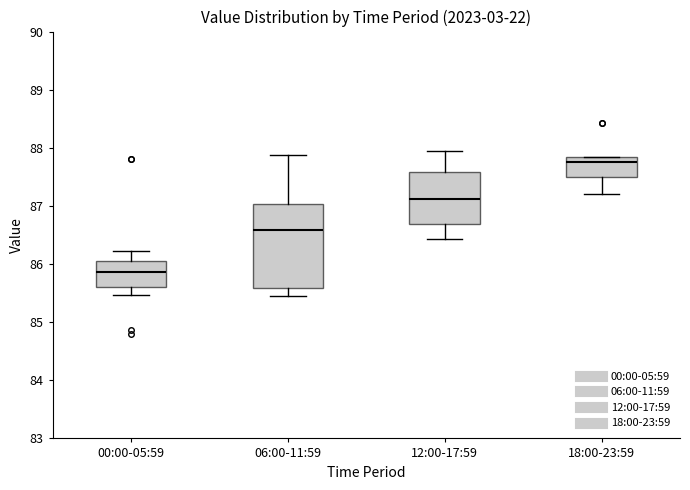

Which box is the tallest, from its lower edge to its upper edge?

06:00-11:59